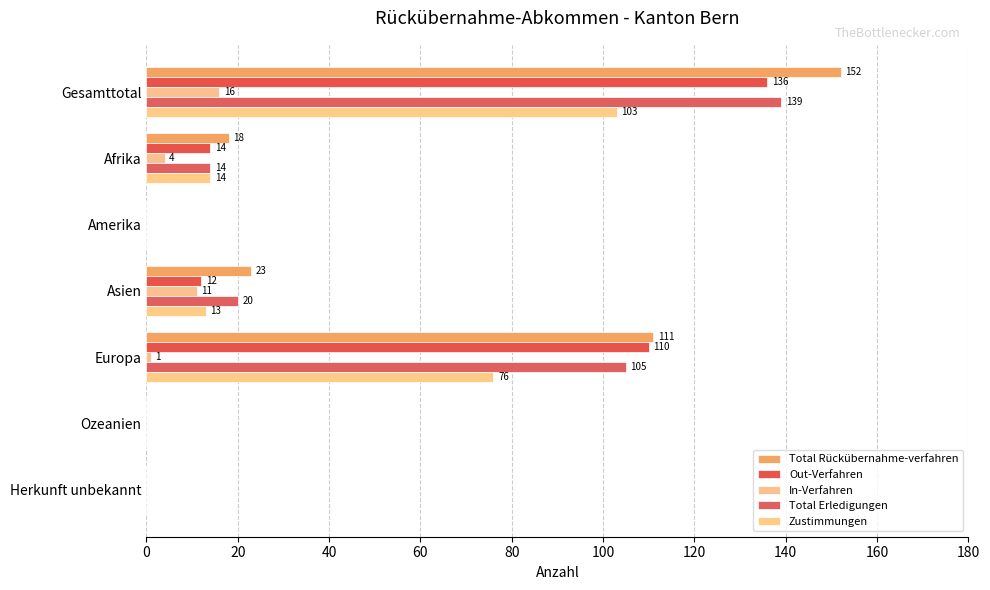

How many data points does each series have?

7